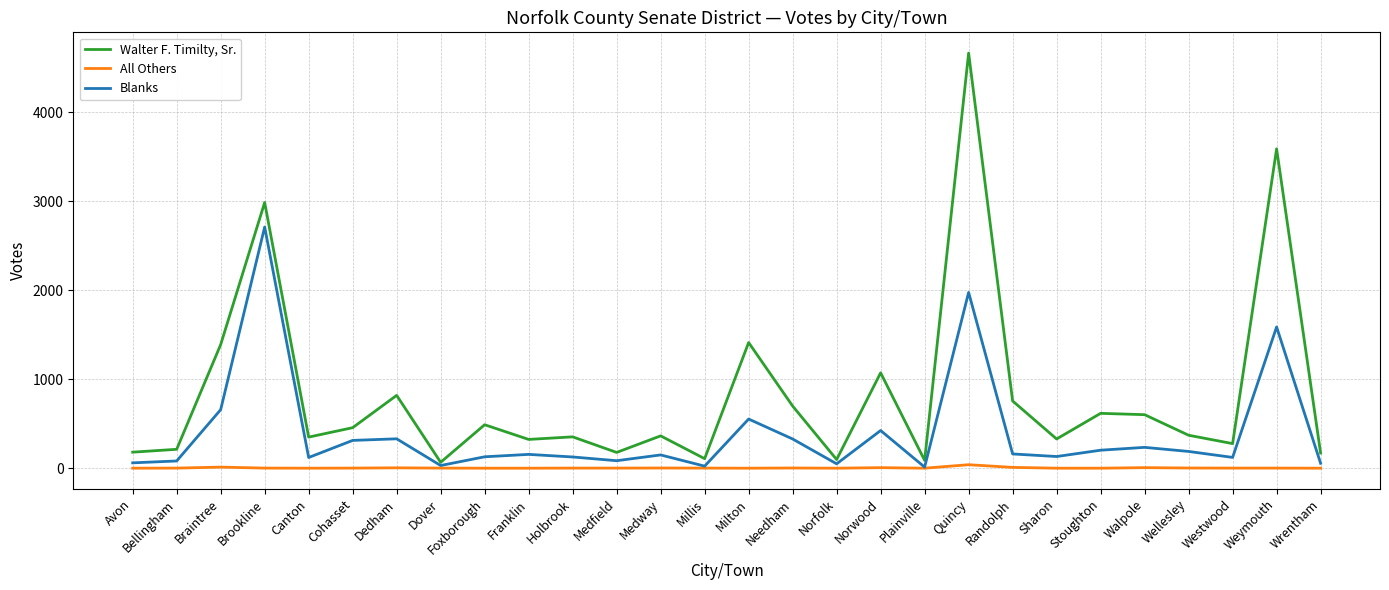

True or false: Walter F. Timilty, Sr. and All Others cross at least once.

False